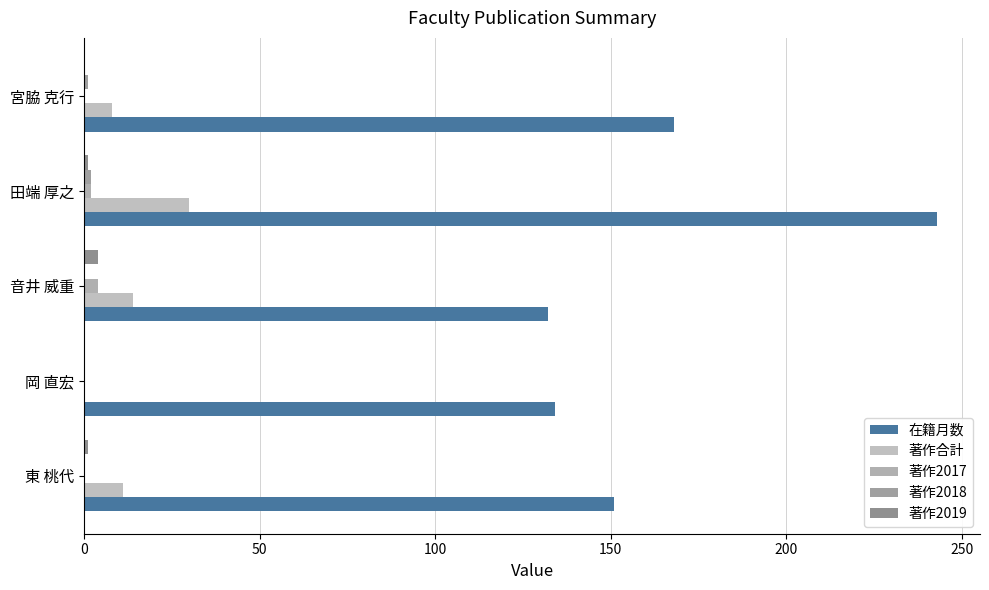

How many distinct data groups are displayed?

5